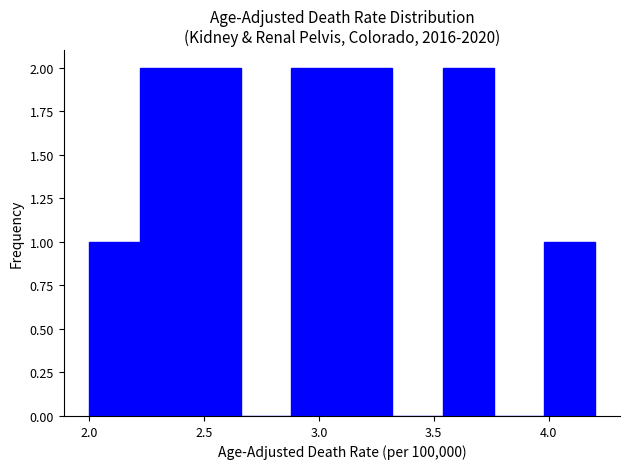

How tall is the bar that spans 2.44 to 2.66 on the x-axis? Neither the bar edges nor the heights are printed on the chart, so give them approximately, as read against the axes.

2